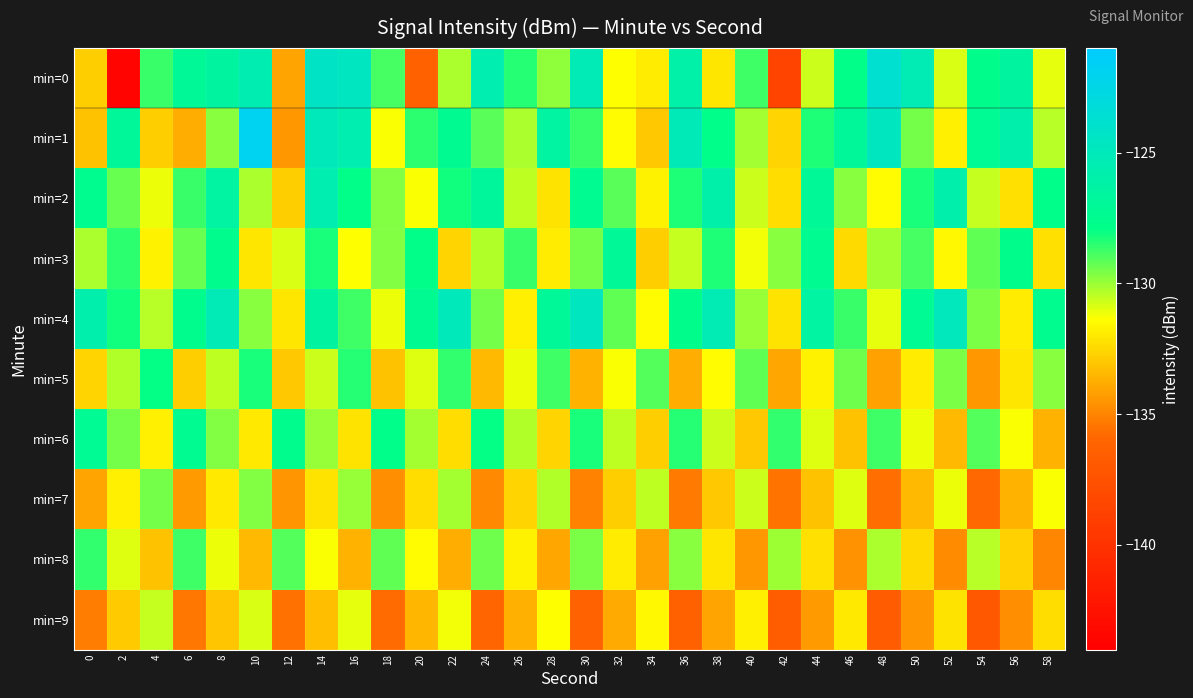

What is the difference between the highest and lowest values at 50?

9.2